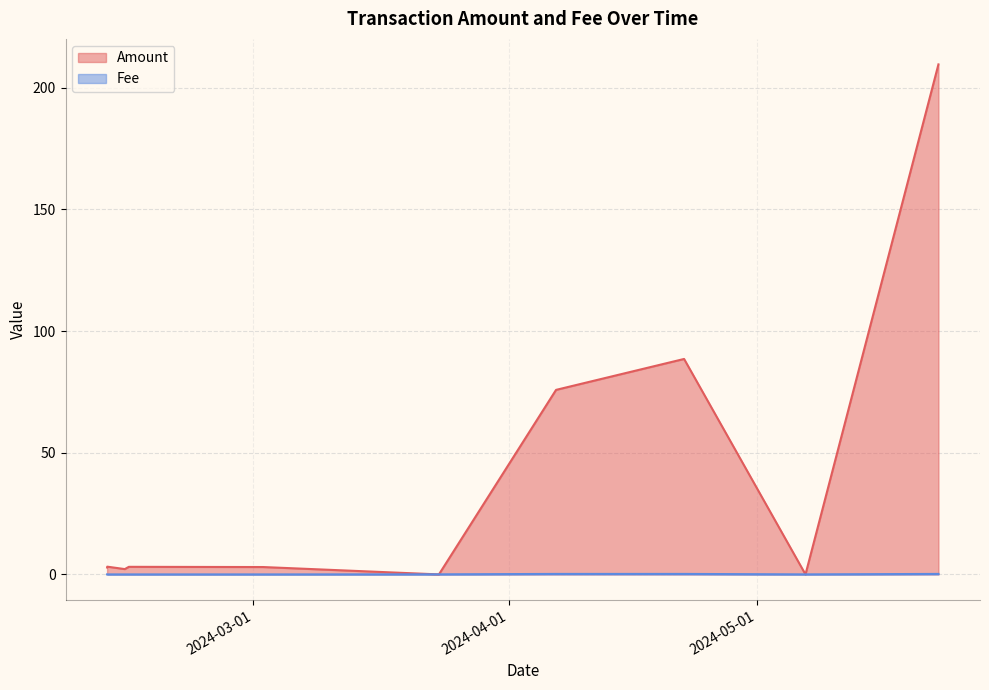

Between which two adjacent categories do Fee and Amount first intersect?

2024-03-02 04:18 and 2024-03-23 11:51